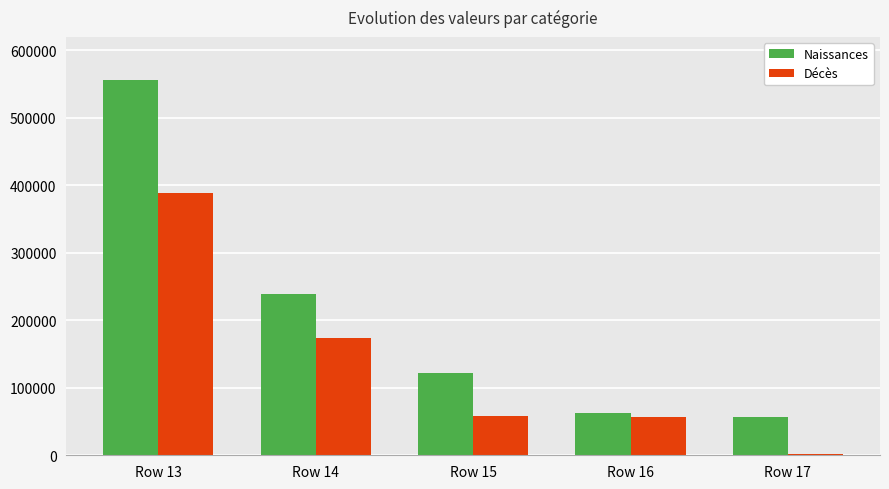

Between Row 13 and Row 14, which series saw the biggest shift?

Naissances